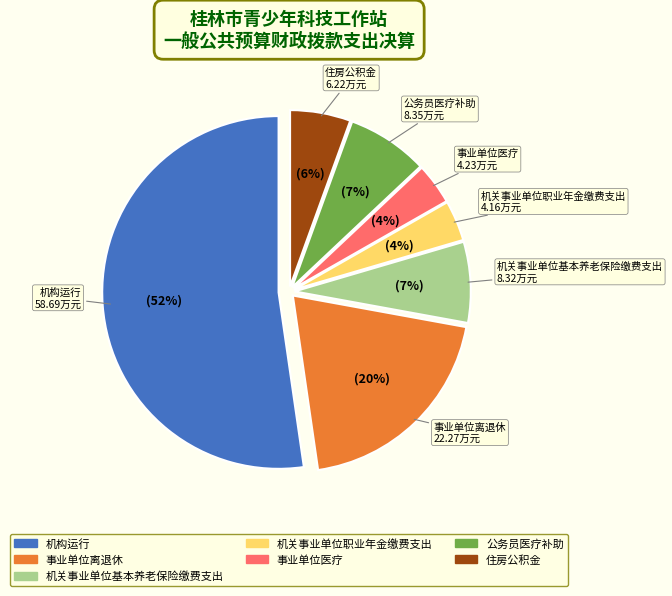

Does any single category account for the majority?

Yes